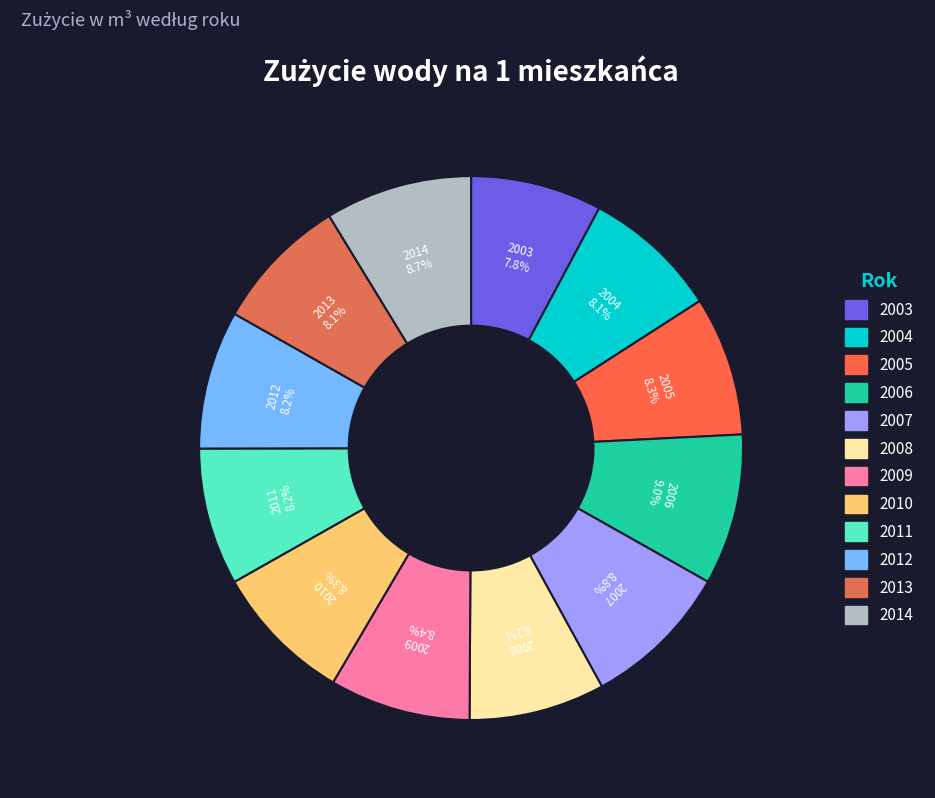

Combined, do 2006 and 2012 account for over 50%?

No